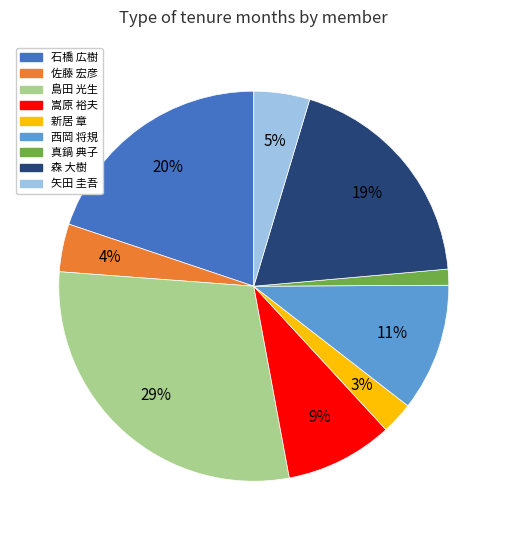

Is there a majority slice in this chart?

No